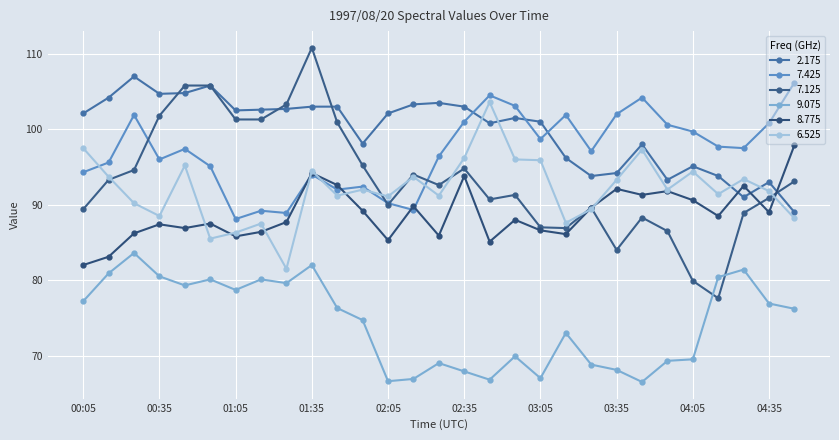

Reading left to right, what are all the values shown in this chart?

2.175: 102.1	104.2	107.0	104.7	104.8	105.8	102.5	102.6	102.7	103.0	103.0	98.1	102.1	103.3	103.5	103.0	100.8	101.5	101.0	96.2	93.8	94.2	98.0	93.3	95.1	93.8	91.0	93.0	89.0
7.425: 94.3	95.6	101.9	96.0	97.4	95.1	88.1	89.2	88.9	94.0	92.0	92.4	90.2	89.3	96.4	101.0	104.5	103.1	98.7	101.9	97.1	102.0	104.2	100.6	99.7	97.7	97.5	100.8	106.2
7.125: 89.4	93.3	94.6	101.8	105.8	105.8	101.3	101.3	103.3	110.8	100.9	95.2	90.0	94.0	92.6	94.8	90.7	91.3	87.0	86.9	89.6	84.0	88.3	86.5	79.9	77.6	88.9	90.9	93.1
9.075: 77.2	80.9	83.6	80.5	79.3	80.1	78.7	80.1	79.6	82.0	76.3	74.7	66.6	66.9	69.0	67.9	66.8	69.9	67.0	73.0	68.8	68.1	66.5	69.3	69.5	80.4	81.4	76.9	76.2
8.775: 82.0	83.1	86.2	87.4	86.9	87.5	85.8	86.4	87.7	94.2	92.6	89.2	85.3	89.8	85.9	93.8	85.1	88.0	86.6	86.1	89.6	92.1	91.3	91.8	90.6	88.5	92.5	89.0	97.9
6.525: 97.5	93.7	90.2	88.5	95.2	85.5	86.3	87.5	81.5	94.5	91.2	92.0	91.1	93.7	91.2	96.2	103.6	96.0	95.9	87.6	89.4	93.3	97.3	92.0	94.4	91.4	93.4	91.8	88.2